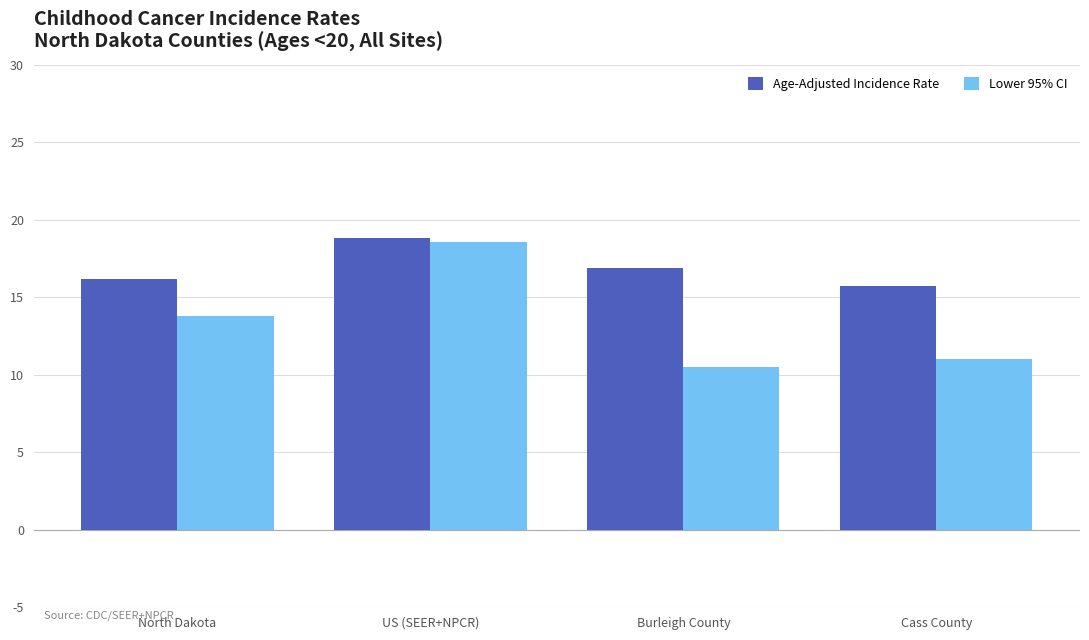

At which label does Lower 95% CI first exceed 13?

North Dakota